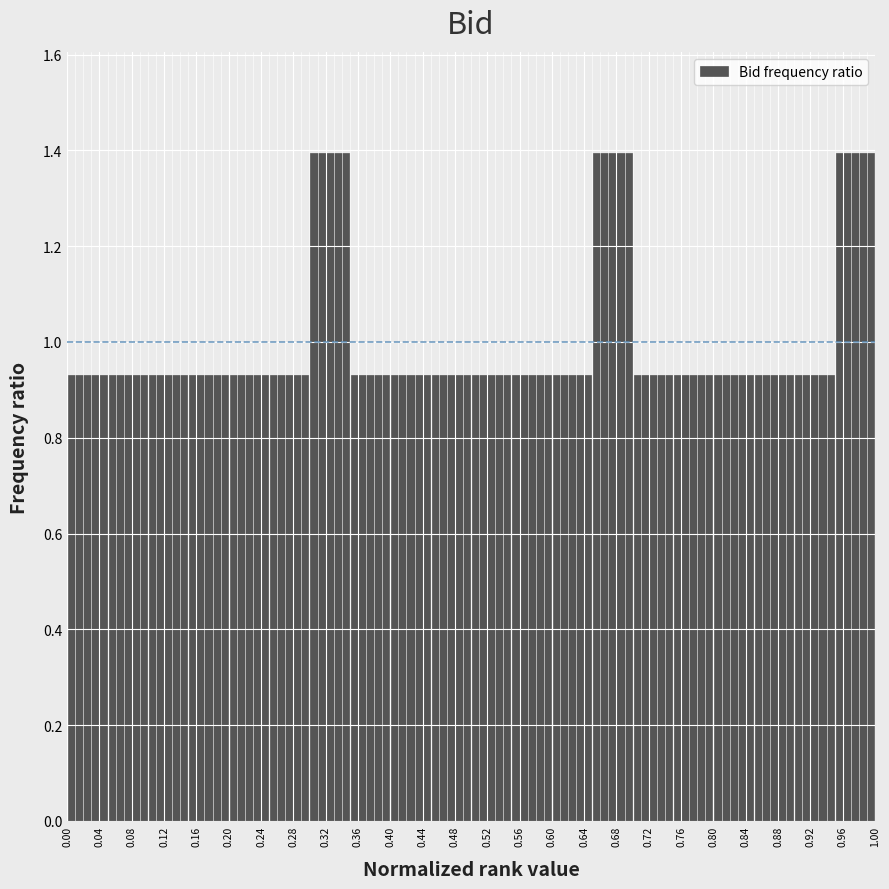

What is the height of the bar covering 0.50 to 0.55 on the x-axis? The values are not printed on the chart, so give them approximately, as read against the axis.

0.94